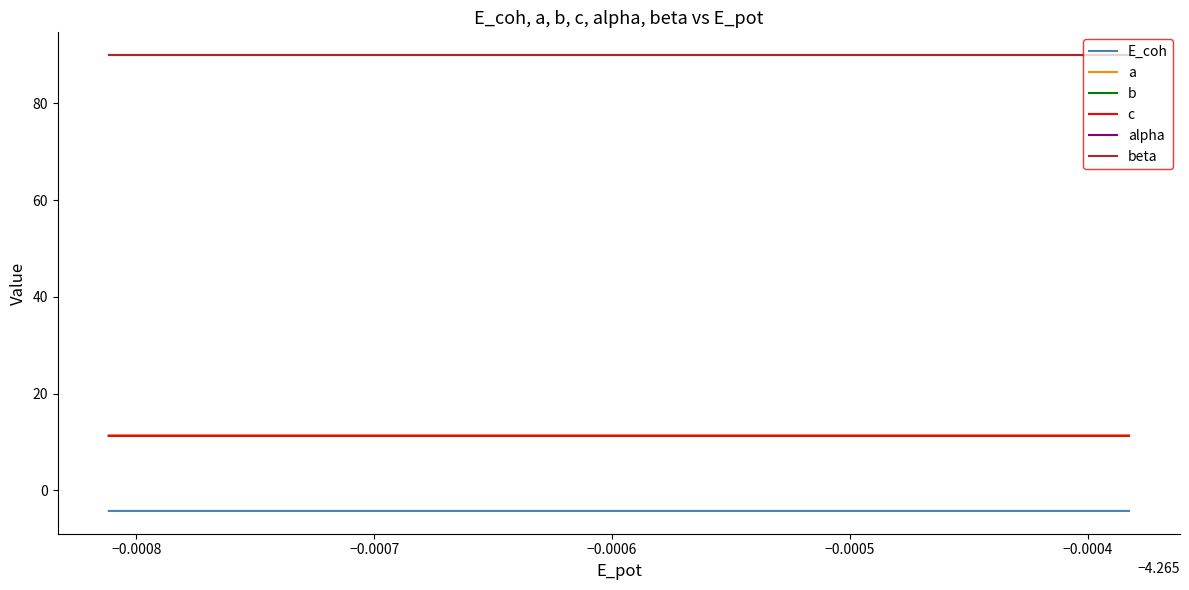

True or false: a and E_coh intersect in this chart.

False